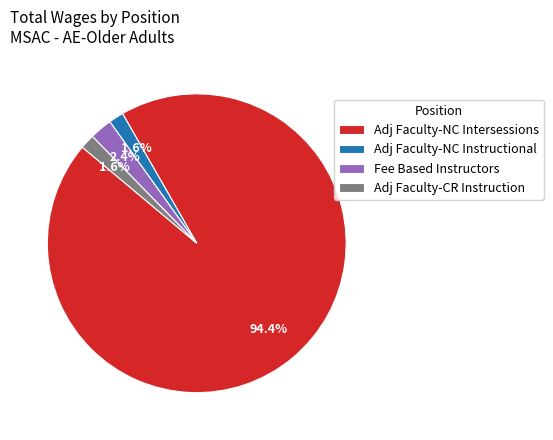

How much of the chart is everything except Adj Faculty-CR Instruction?

98.4%